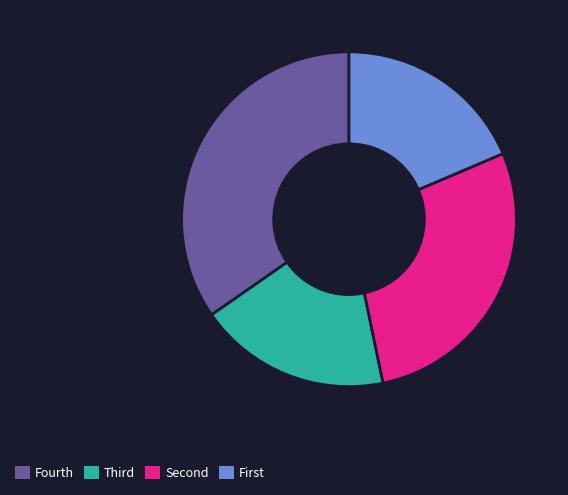

The Fourth slice represents 35% of the pie. True or false?

True